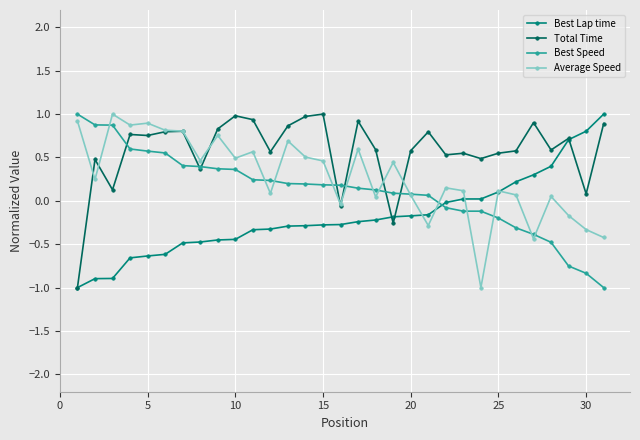

What is the sum of all Best Lap time values?

-5.8